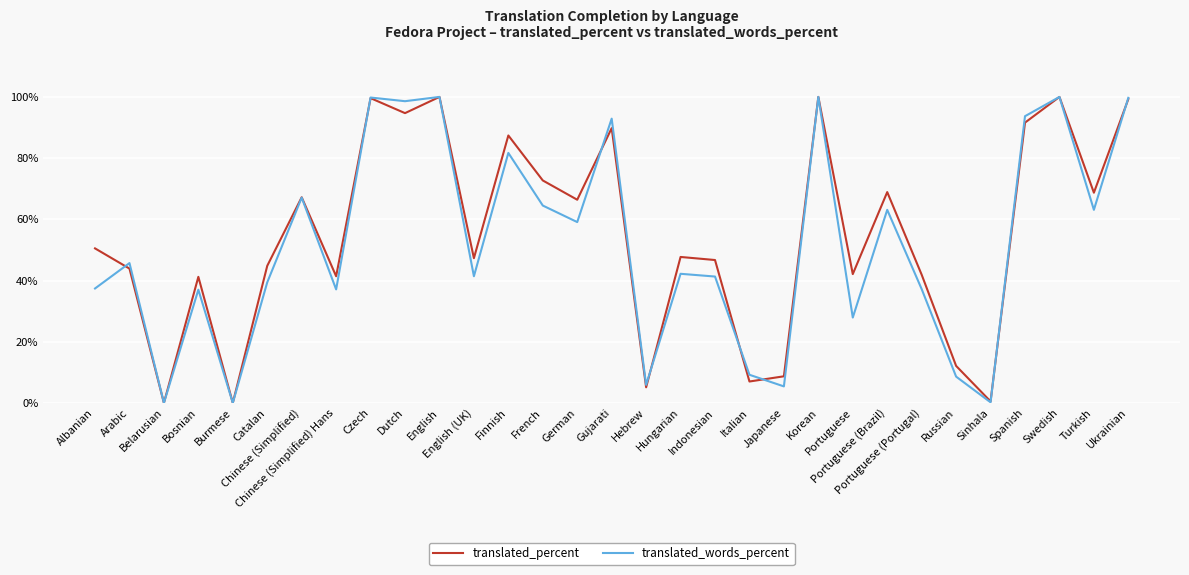

Does the chart display data point markers on the line(s)?

No